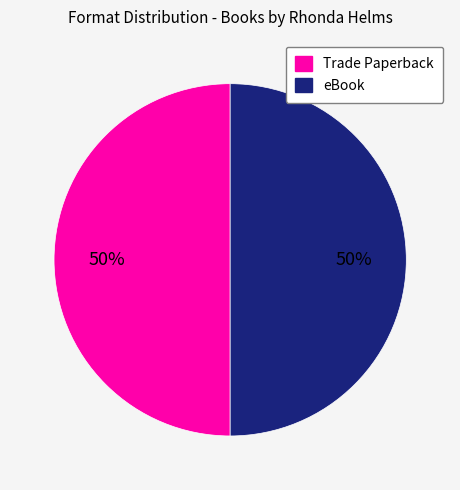

To the nearest percent, what is the average slice percentage?

50%